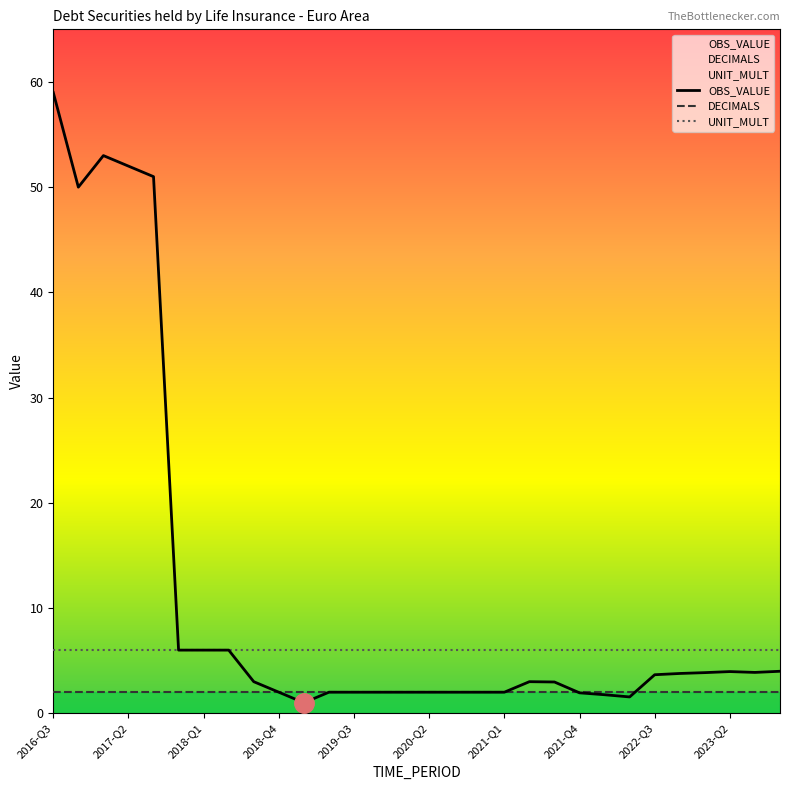

How many lines are shown in the chart?

3